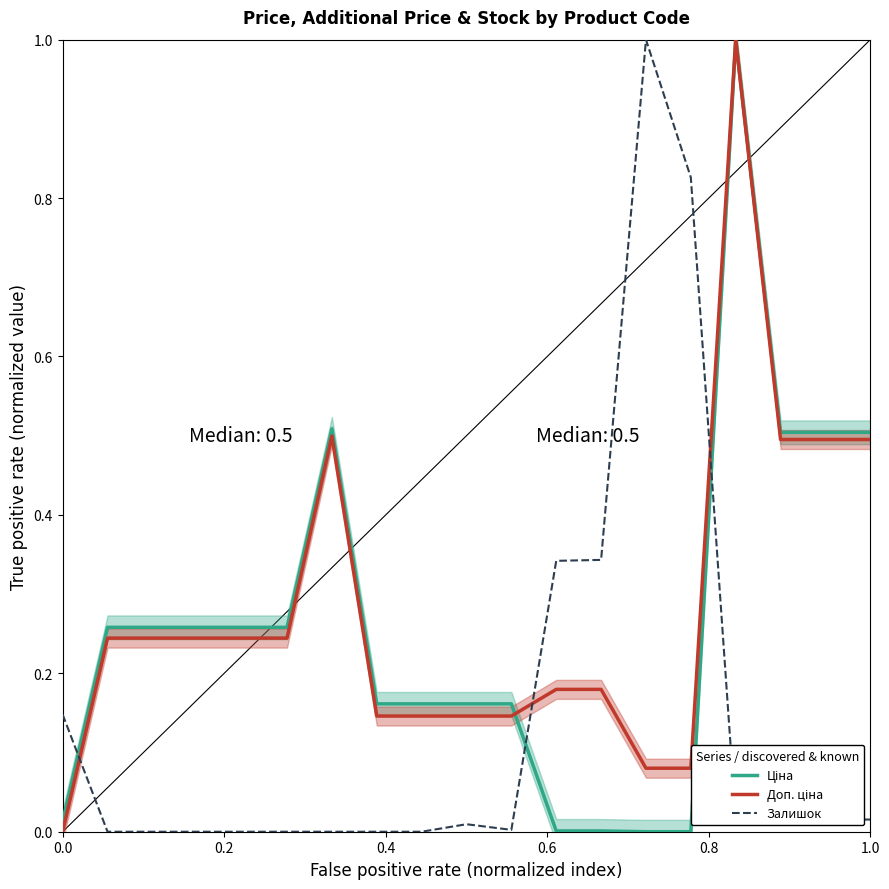

Reading right to left, transcribe all the data shown in this chart.

Ціна: 0.5	0.5	0.5	1.0	0.0	0.0	0.0	0.0	0.2	0.2	0.2	0.2	0.5	0.3	0.3	0.3	0.3	0.3	0.0
Доп. ціна: 0.5	0.5	0.5	1.0	0.1	0.1	0.2	0.2	0.1	0.1	0.1	0.1	0.5	0.2	0.2	0.2	0.2	0.2	0.0
Залишок: 0.0	0.0	0.0	0.0	0.8	1.0	0.3	0.3	0.0	0.0	0.0	0.0	0.0	0.0	0.0	0.0	0.0	0.0	0.1